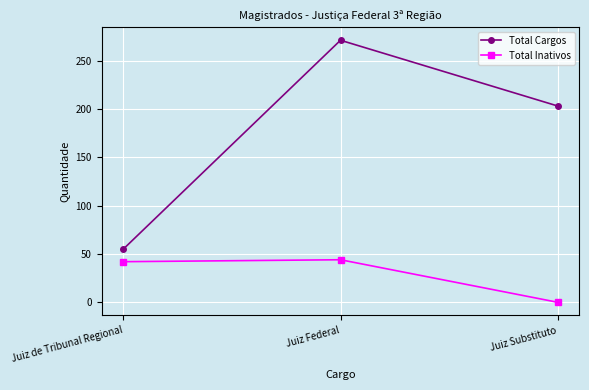

List the series in order of their peak value, highest first.

Total Cargos, Total Inativos